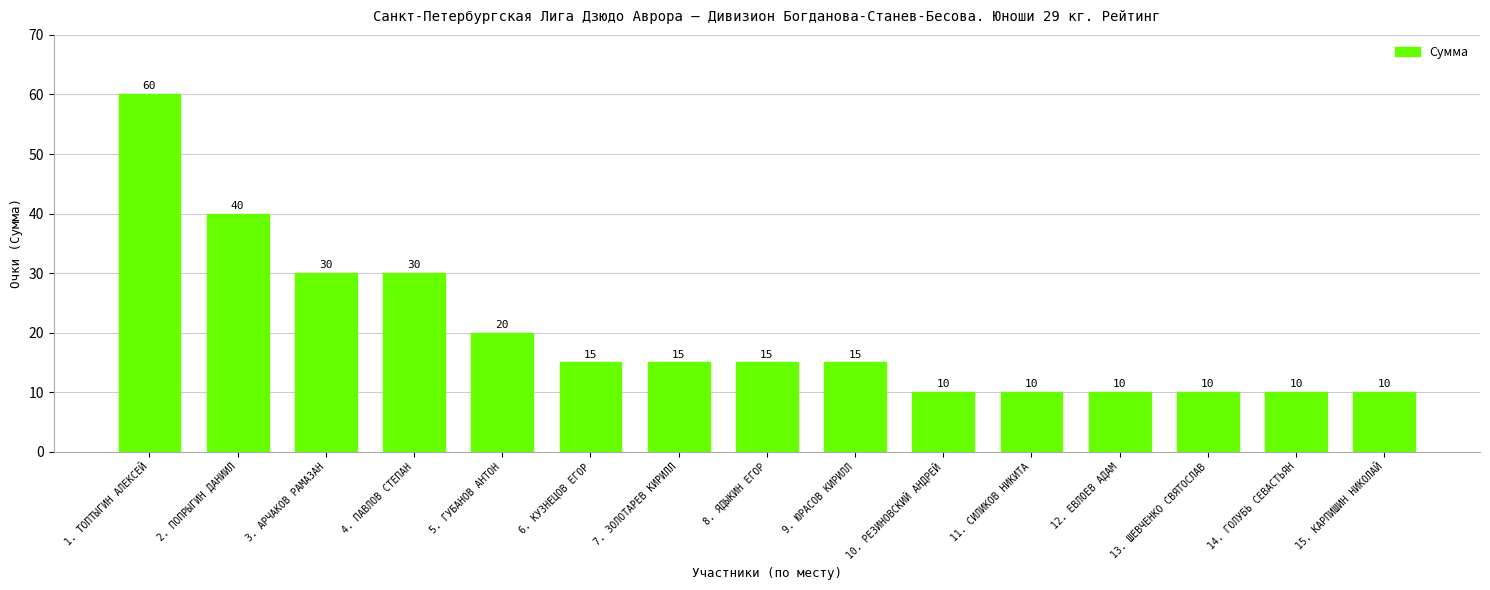

Which has a higher value, 15. КАРПИШИН НИКОЛАЙ or 2. ПОПРЫГИН ДАНИИЛ?

2. ПОПРЫГИН ДАНИИЛ